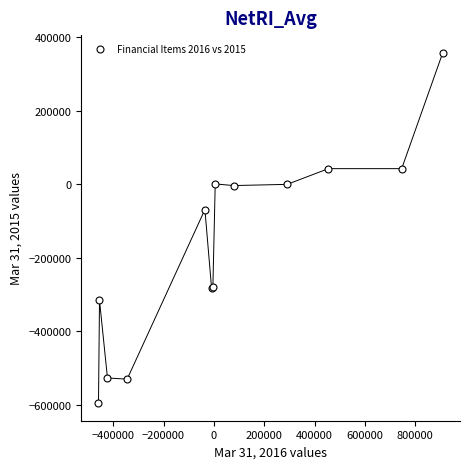

What Y value in the scatter plot is closest to -118503?

-68666